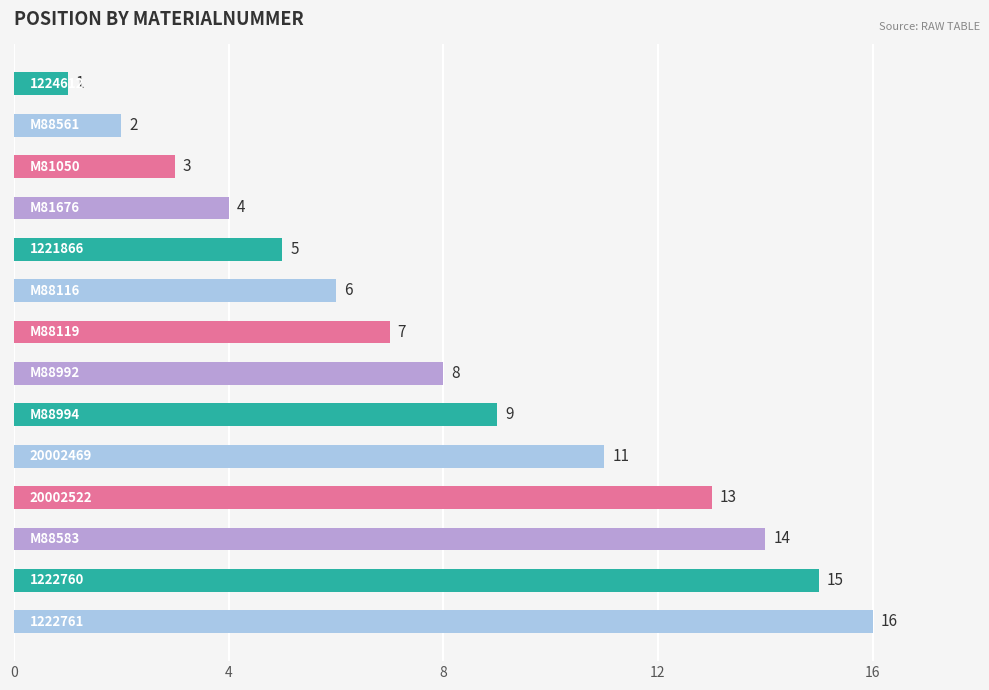

What is the sum of all values?

114